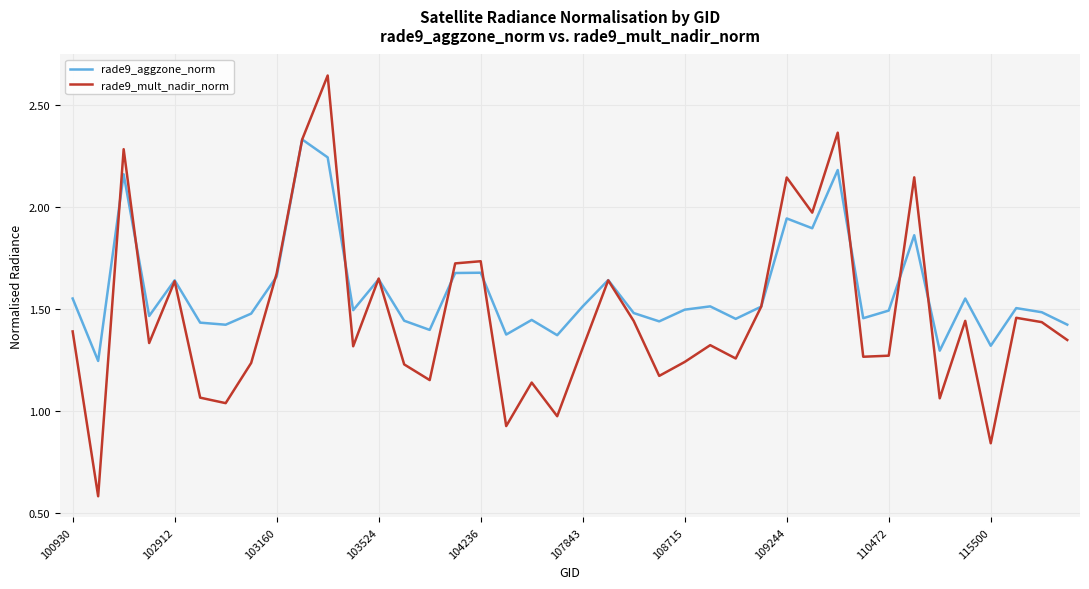

Rank the series by their average value, from highest to lowest.

rade9_aggzone_norm, rade9_mult_nadir_norm